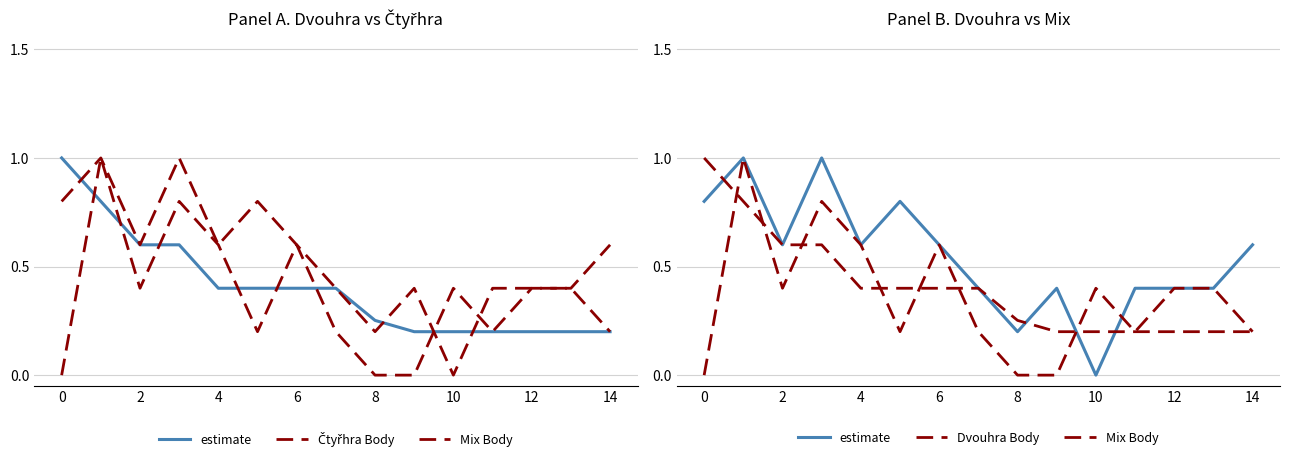

How many estimate values are between 0 and 1?

15